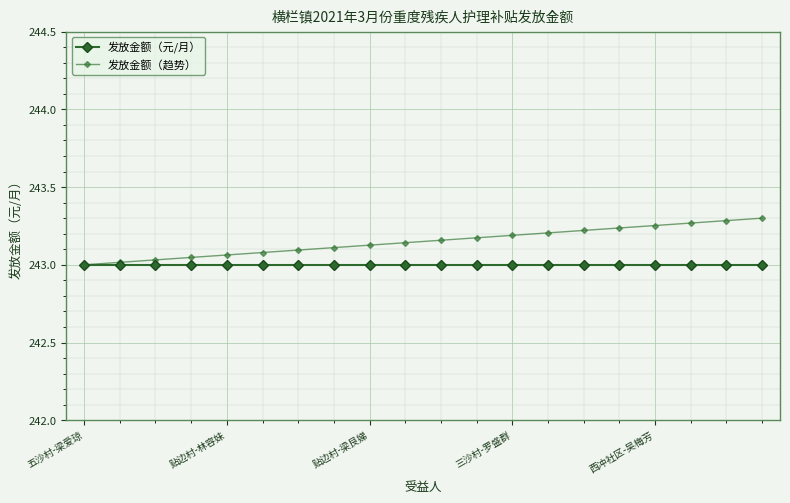

True or false: 发放金额（元/月） and 发放金额（趋势） cross at least once.

False